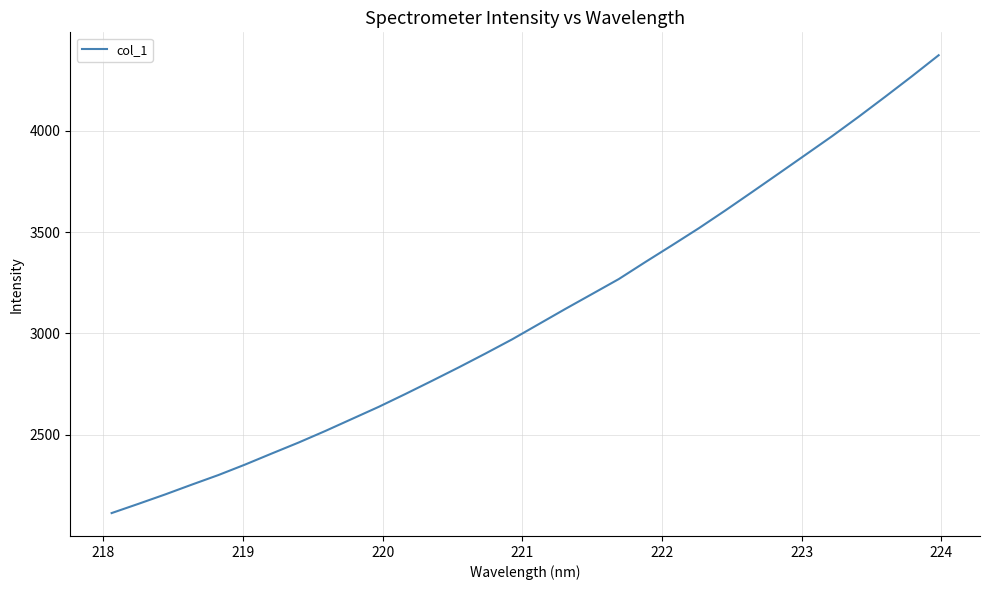

What is the greatest value displayed?

4371.7